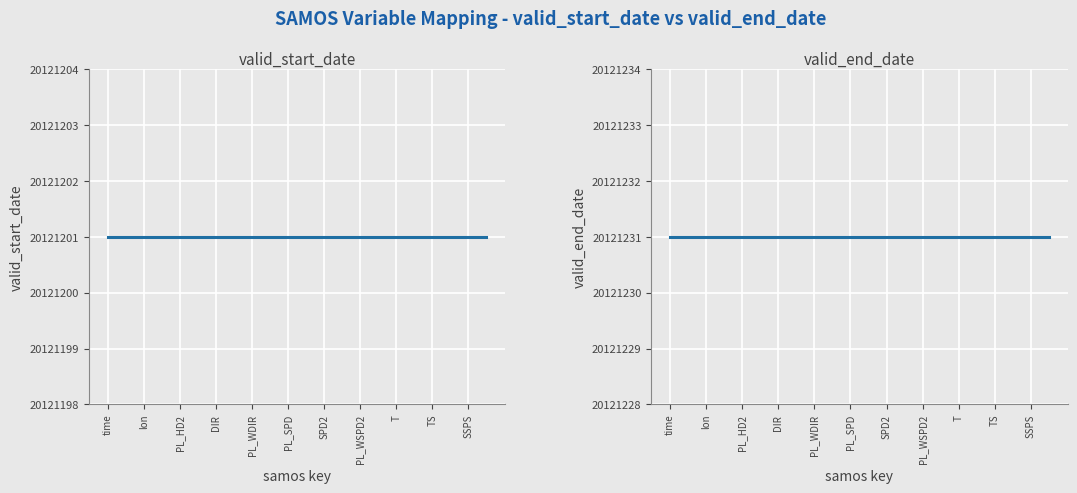

True or false: valid_end_date and valid_start_date intersect in this chart.

False